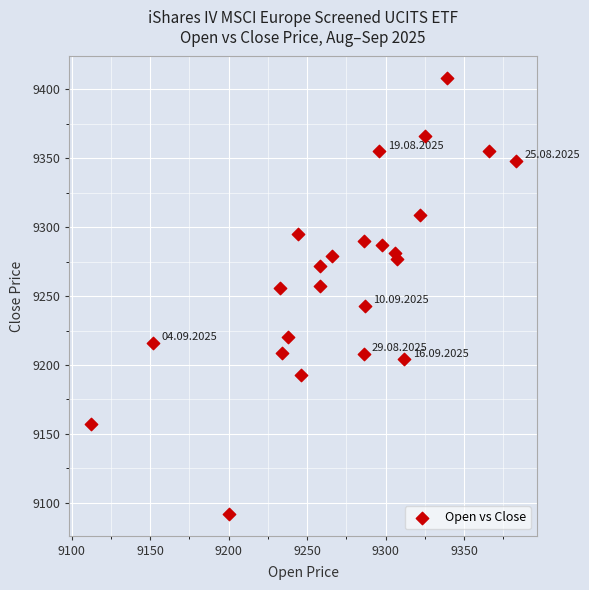

What is the range of X values (max minus min)?

271